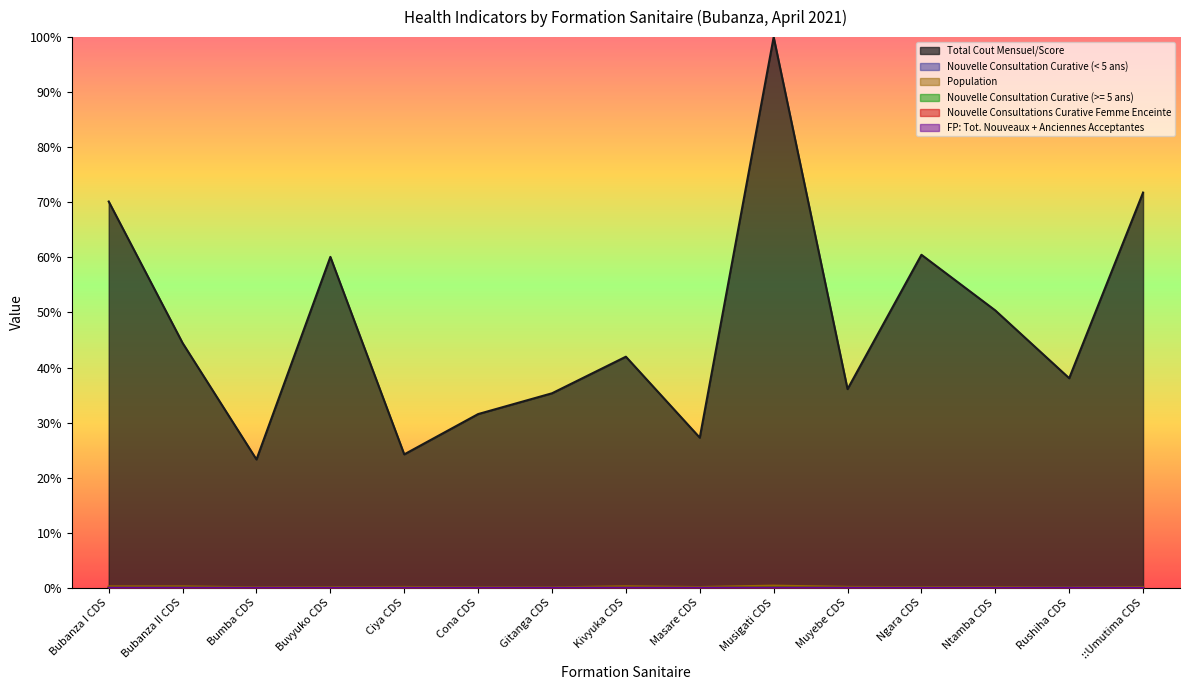

Count the number of data series in this chart.

6